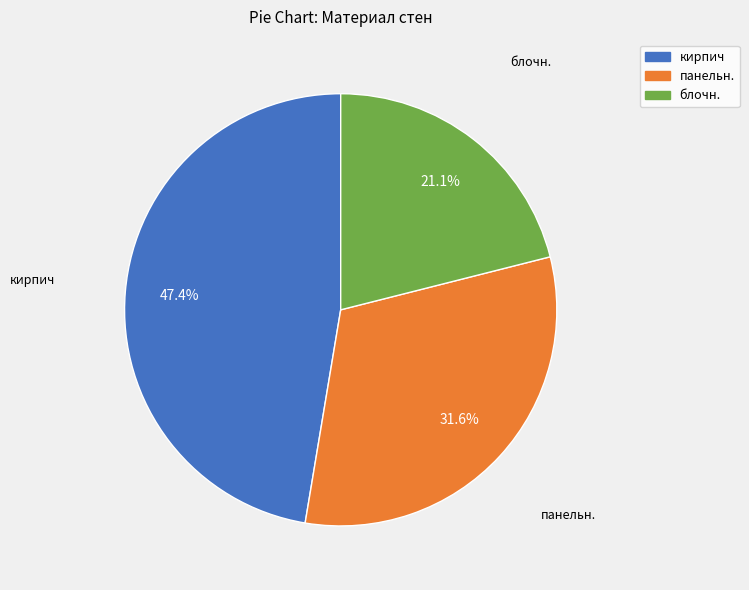

What percentage is the кирпич slice, to the nearest percent?

47%